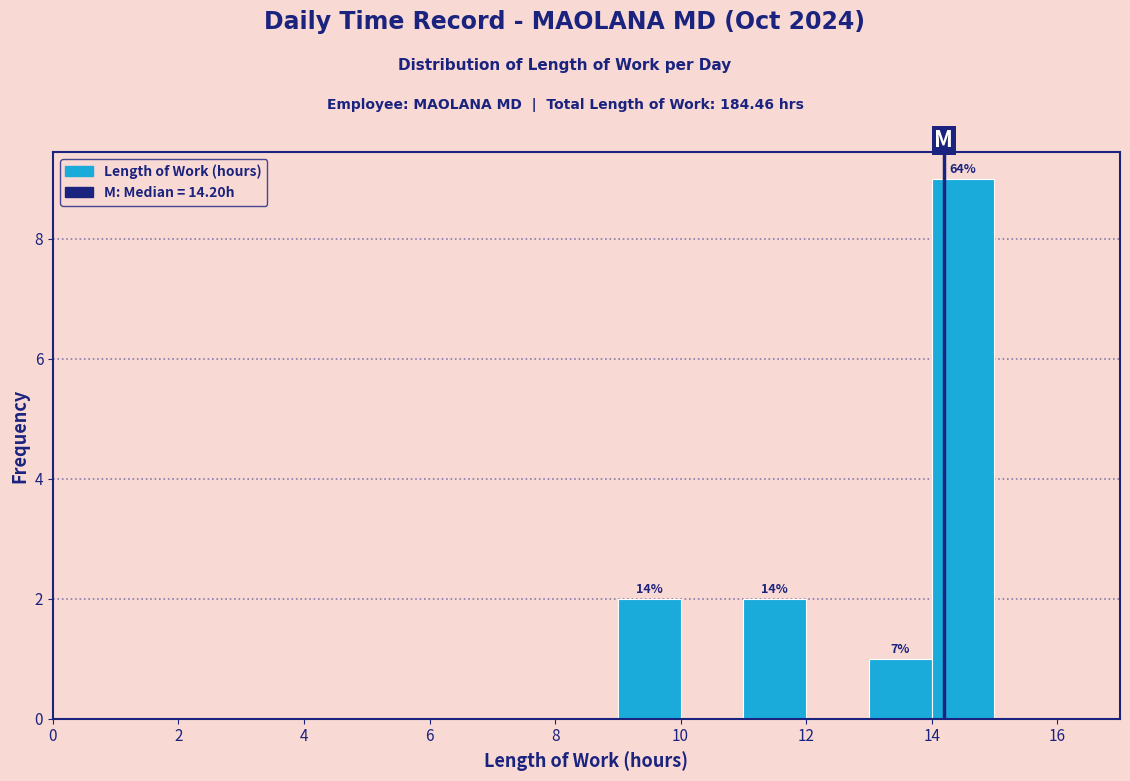

Over which range of the x-axis is the bar tallest?

14 to 15